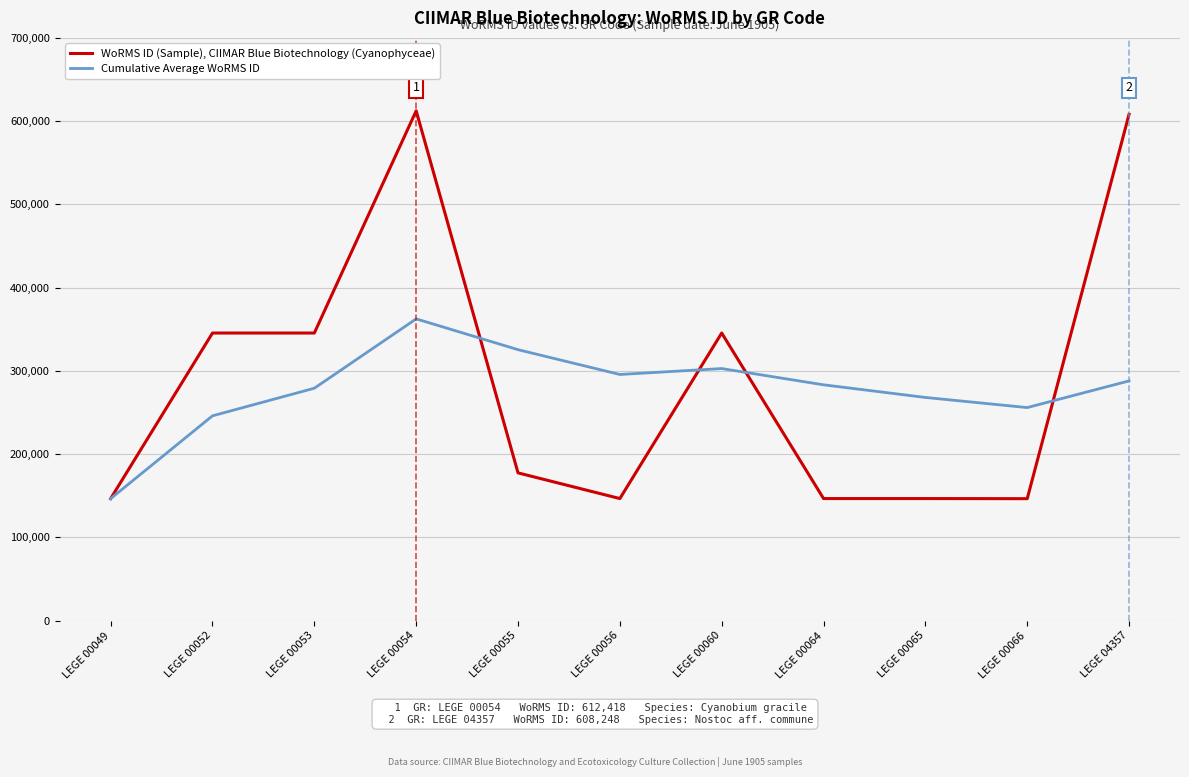

What is the difference between the highest and lowest values at LEGE 00052?

99455.5